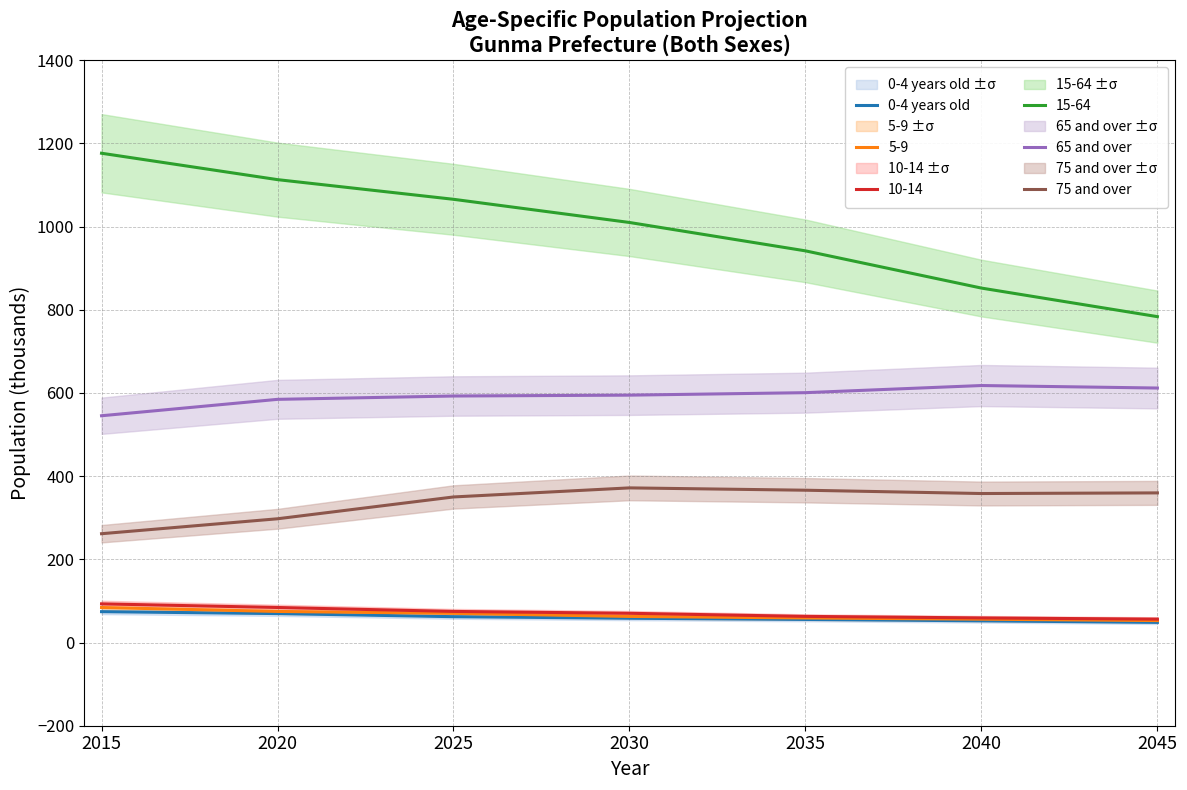

The 65 and over series shows 395.0 at 2025. True or false?

False